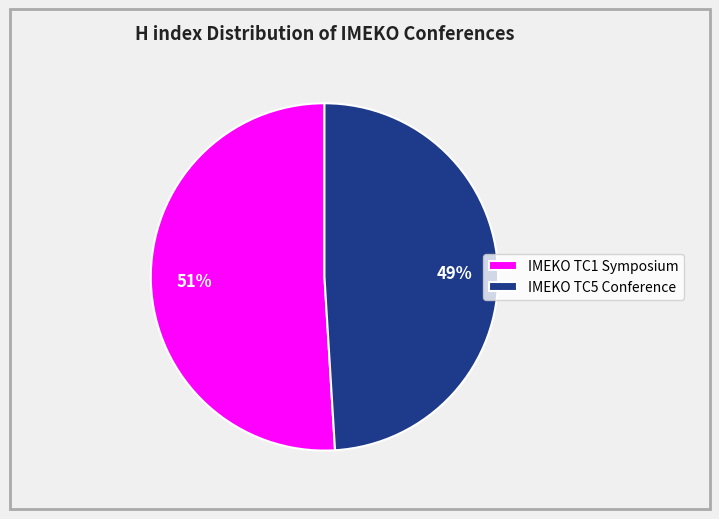

Which slice is the largest?

IMEKO TC1 Symposium